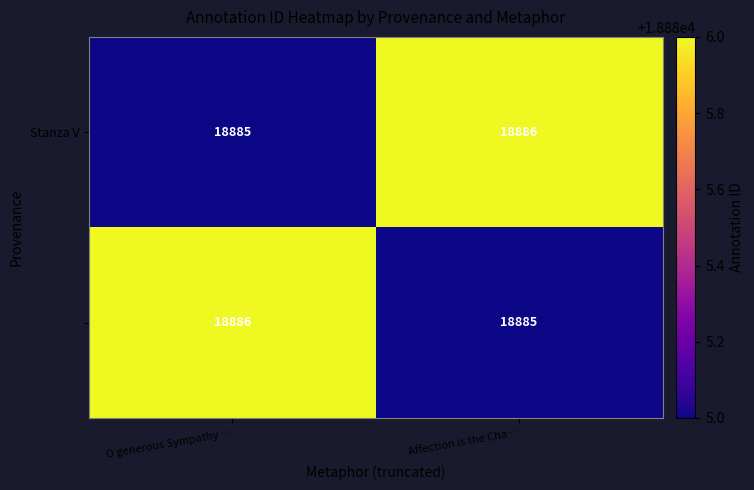

What is the minimum value shown in the chart?

18885